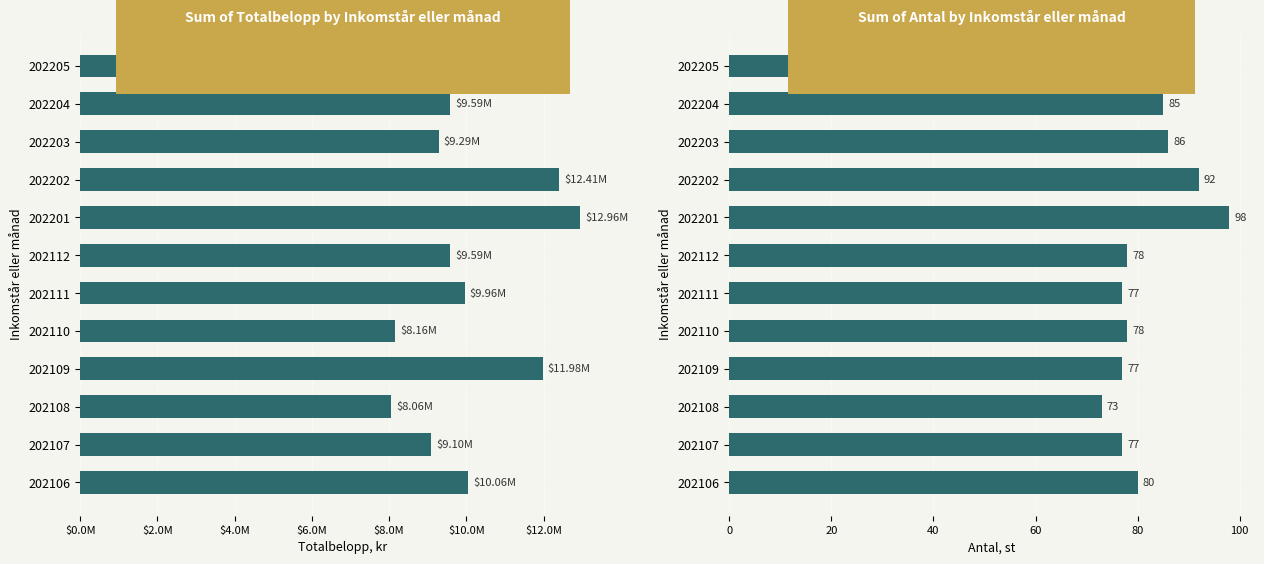

List the series in order of their peak value, highest first.

Totalbelopp, kr, Antal, st